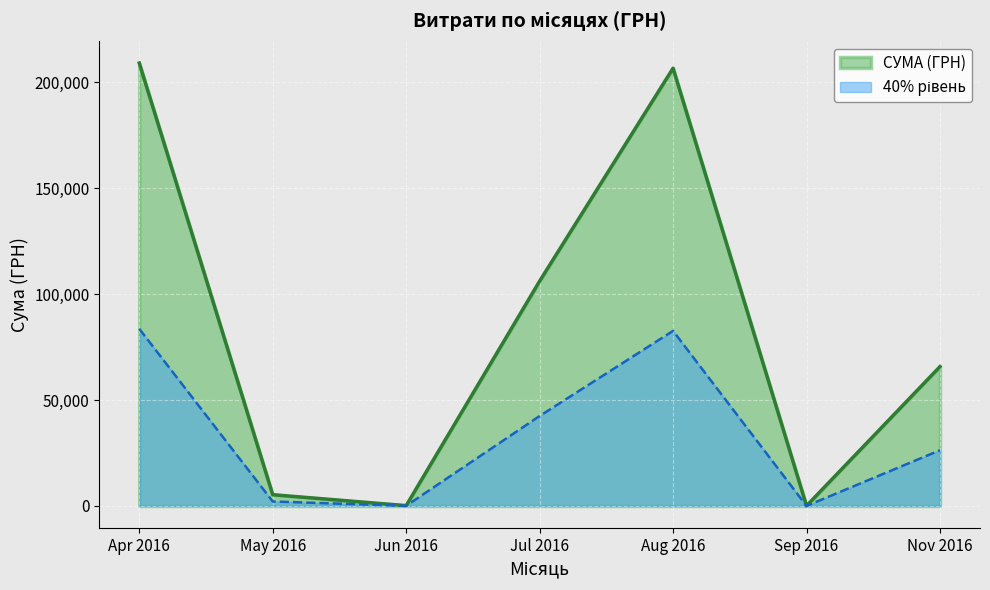

The value of СУМА (ГРН) at Nov 2016 is 65790.6. True or false?

True